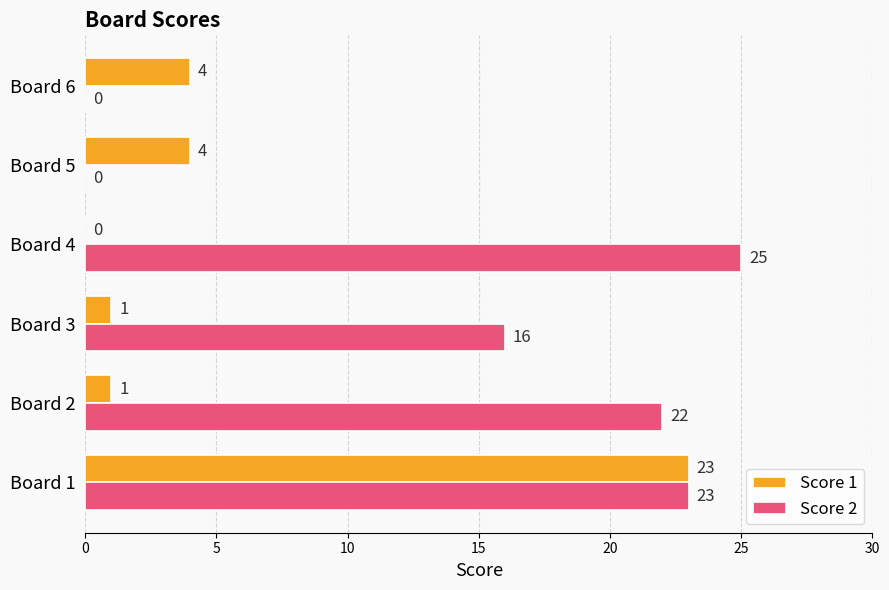

What is the maximum value for Score 2?

25